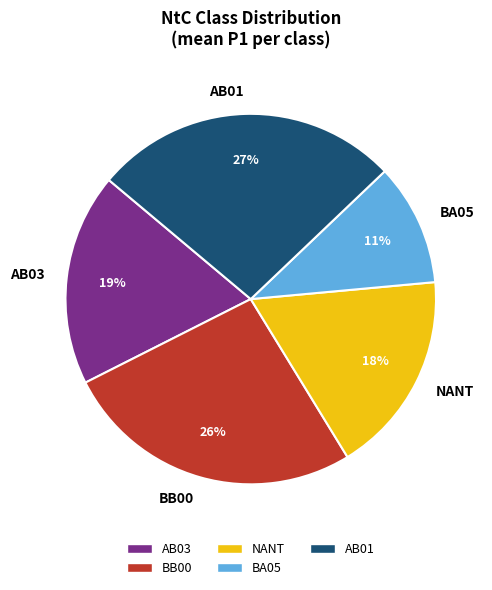

To the nearest percent, what is the difference between the largest and smallest slice percentages?

16%